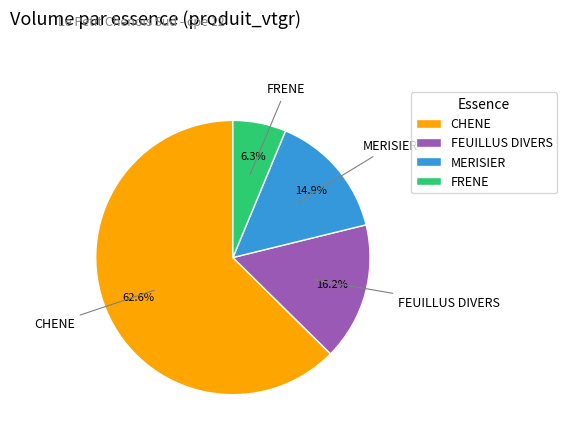

How many segments does this pie chart have?

4